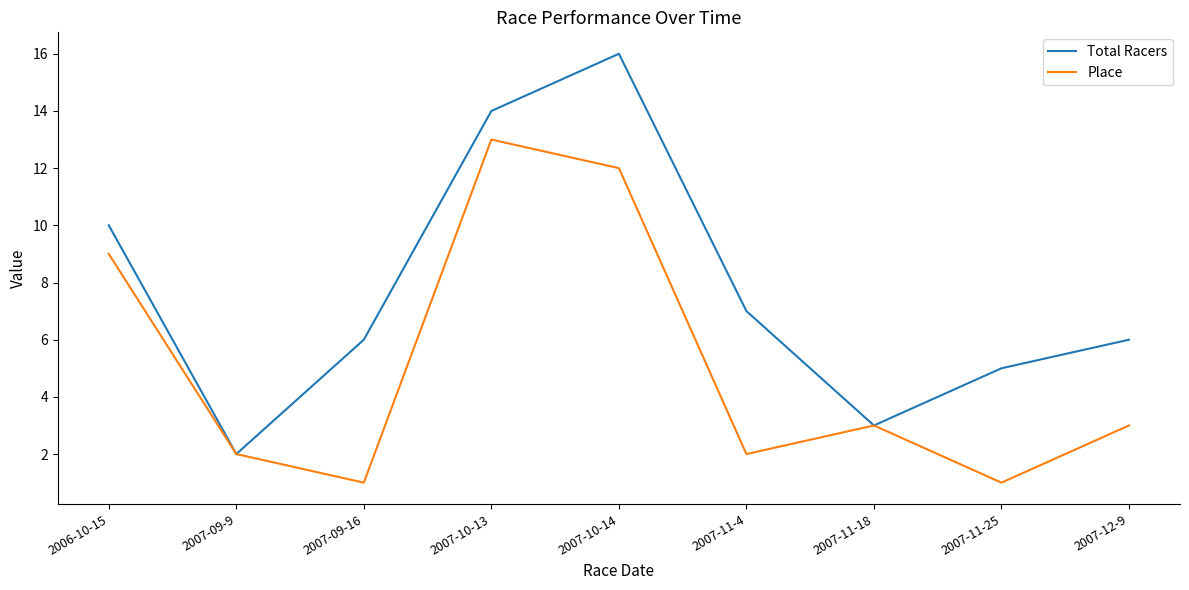

What is the difference between the Total Racers values at 2007-09-16 and 2007-10-13?

8